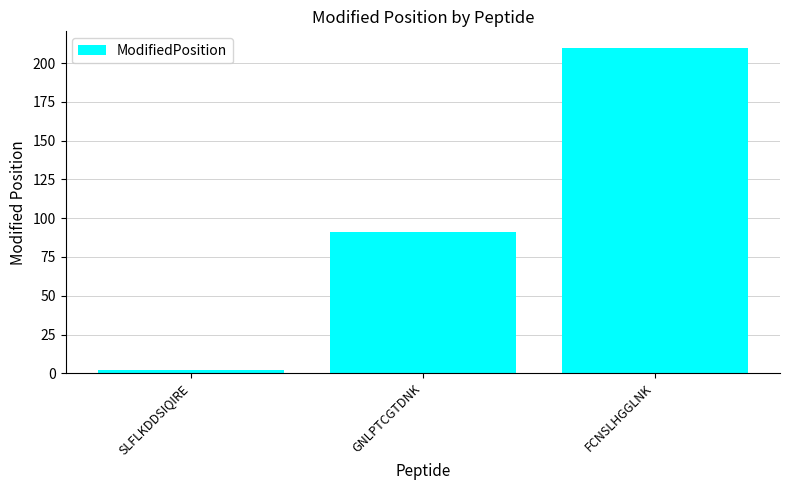

Reading right to left, extract all data points from this chart.

210	91	2